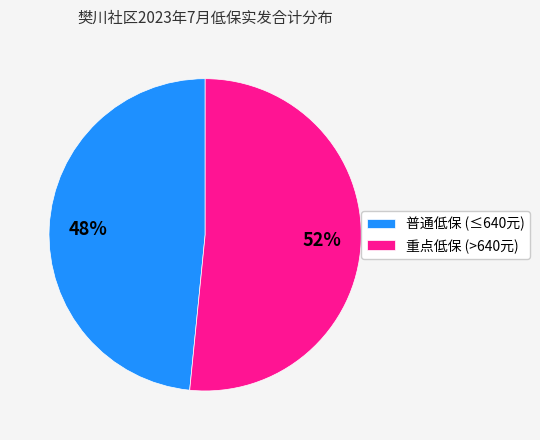

How many slices are in this pie chart?

2